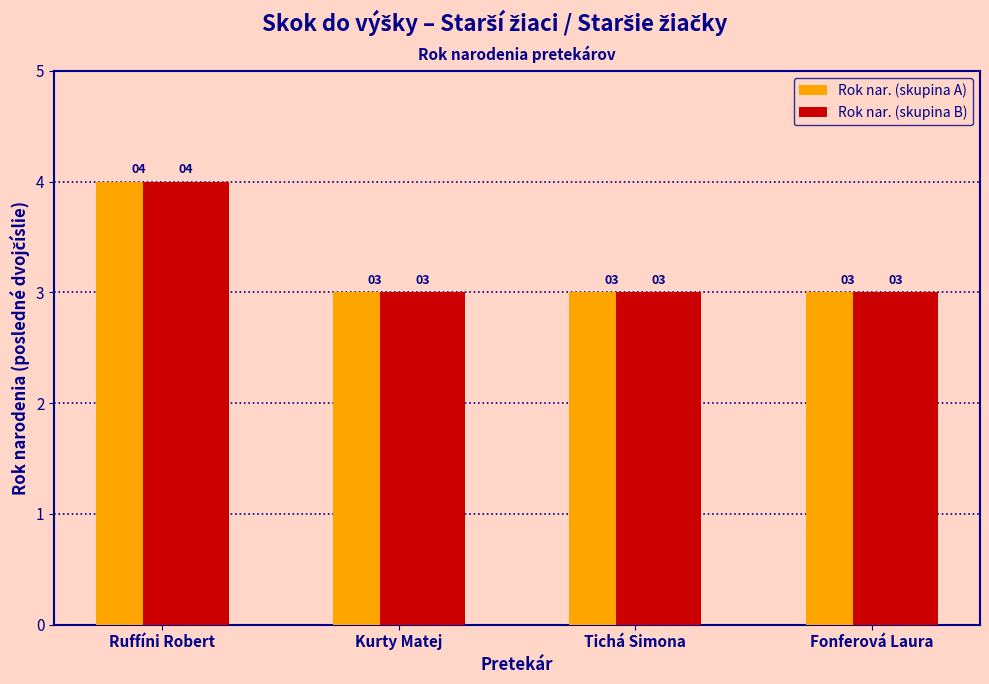

What is the maximum value shown in the chart?

4